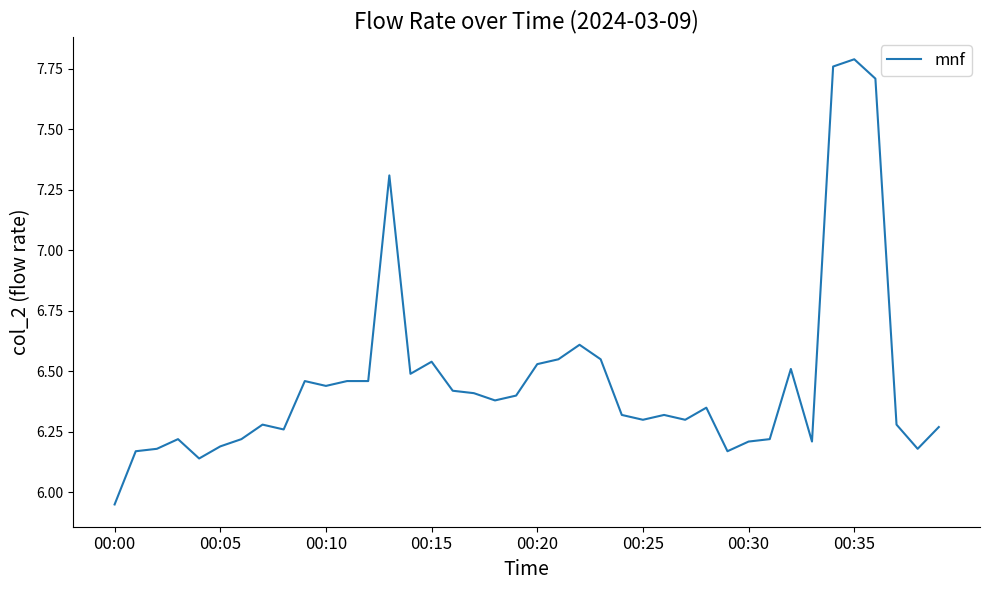

What is the difference between the maximum and minimum values?

1.8